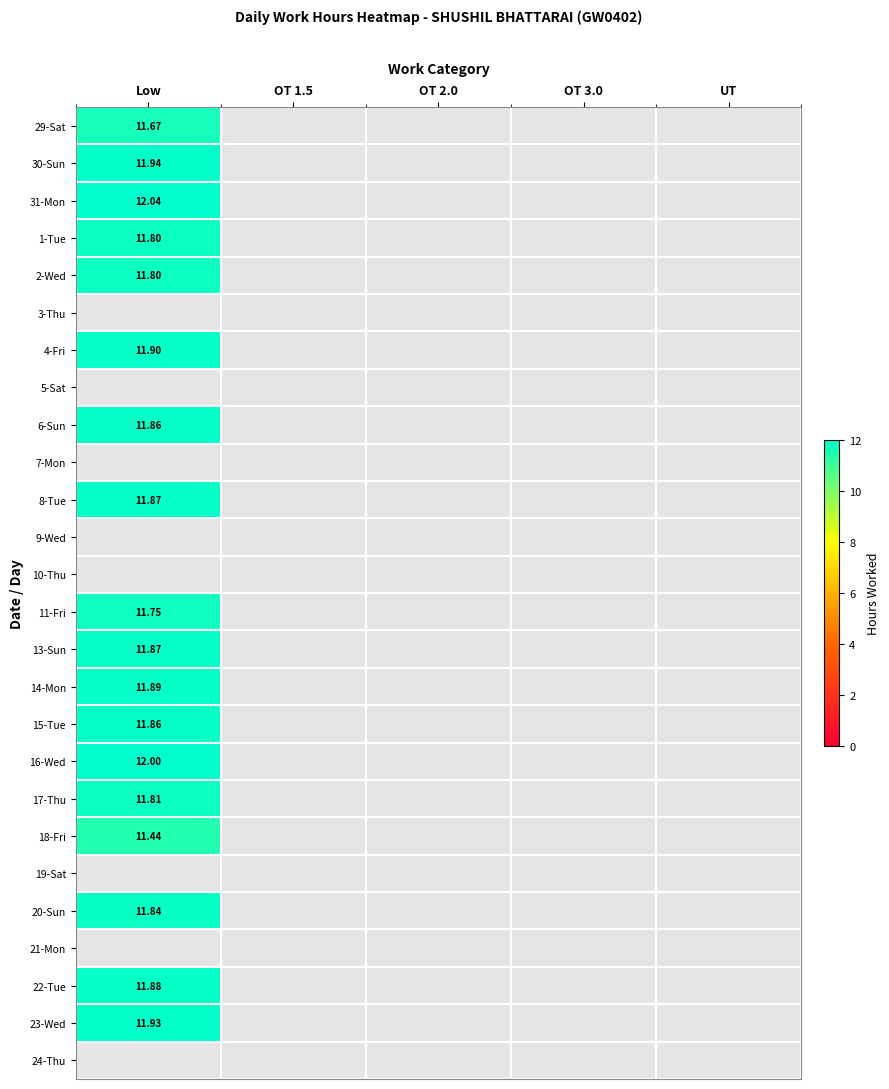

The value of 18-Fri at Low is 17.5. True or false?

False